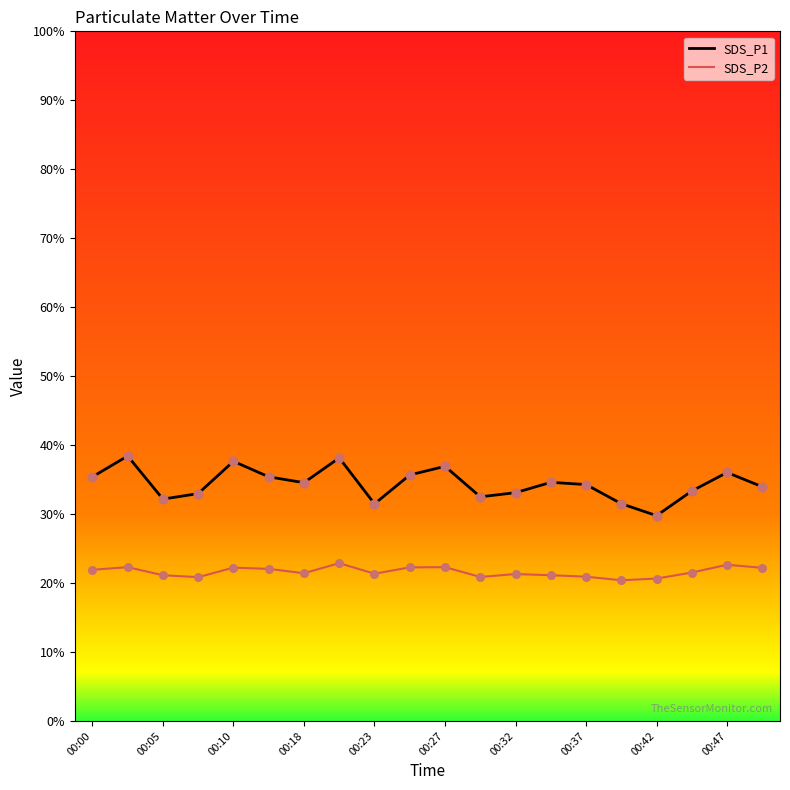

Which series has the largest range (max minus min)?

SDS_P1